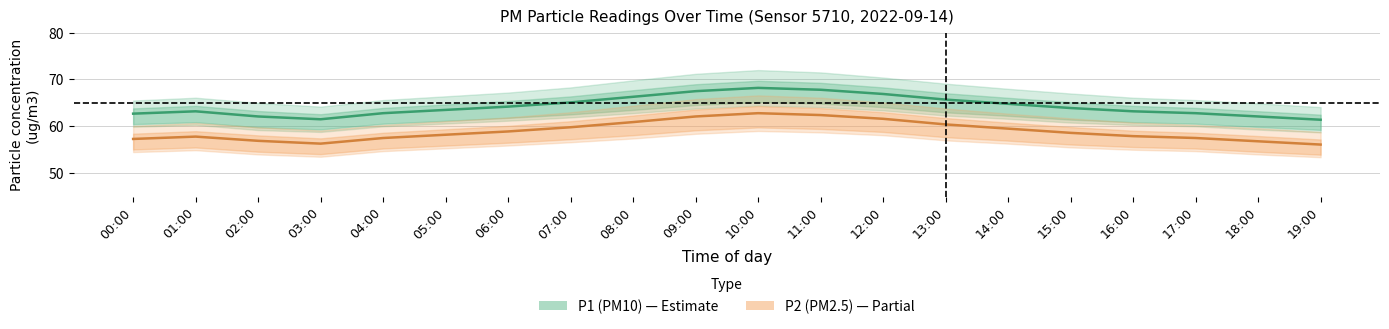

What is the average value of the P2 (PM2.5) series?

59.0